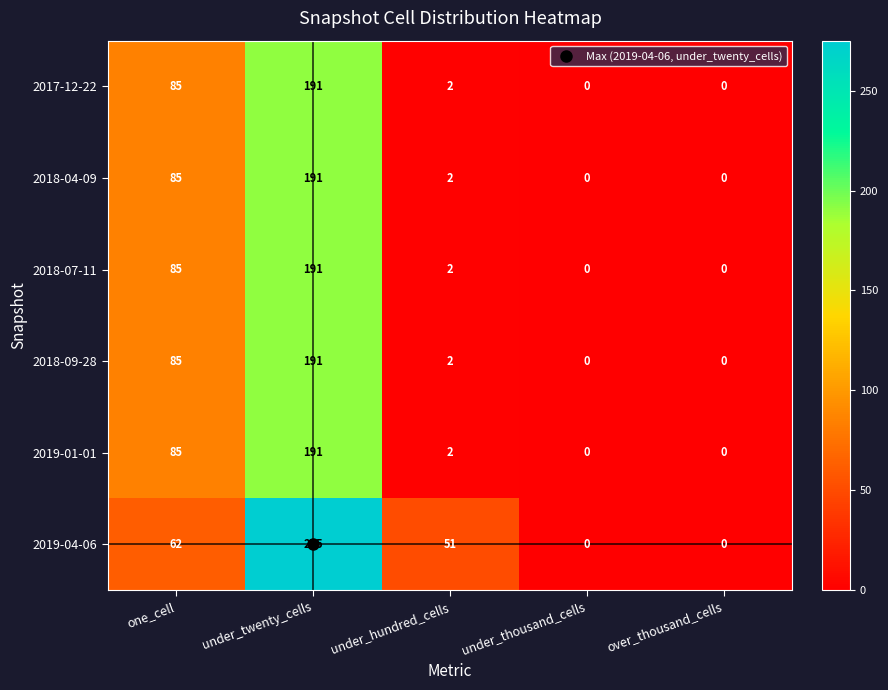

What is the sum of all 2017-12-22 values?

278